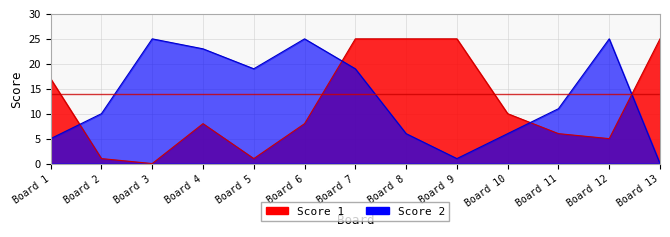

What is the maximum value shown in the chart?

25